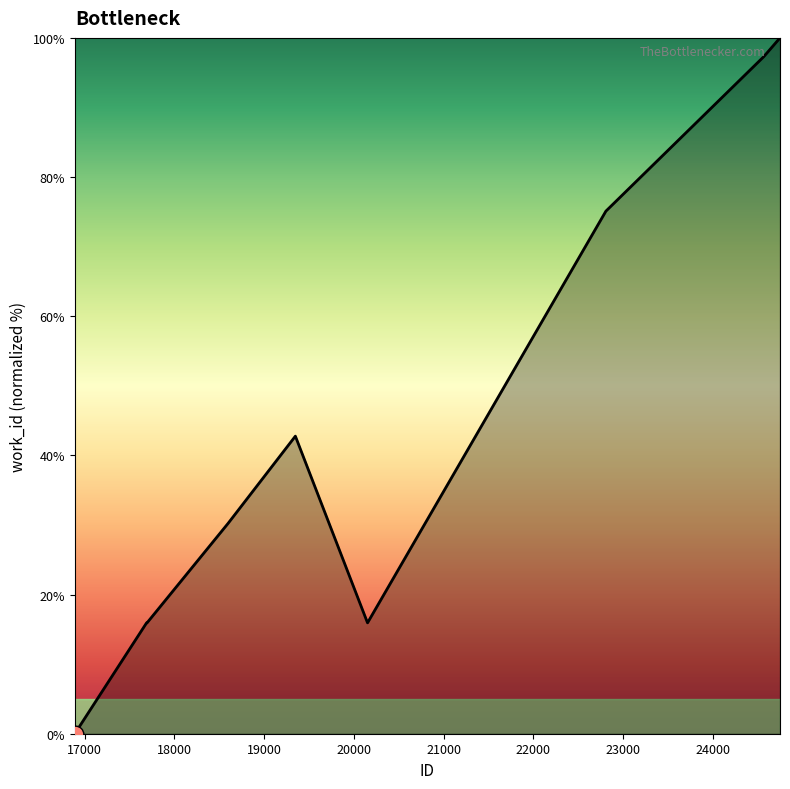

What is the difference between the maximum and minimum values?

100.0